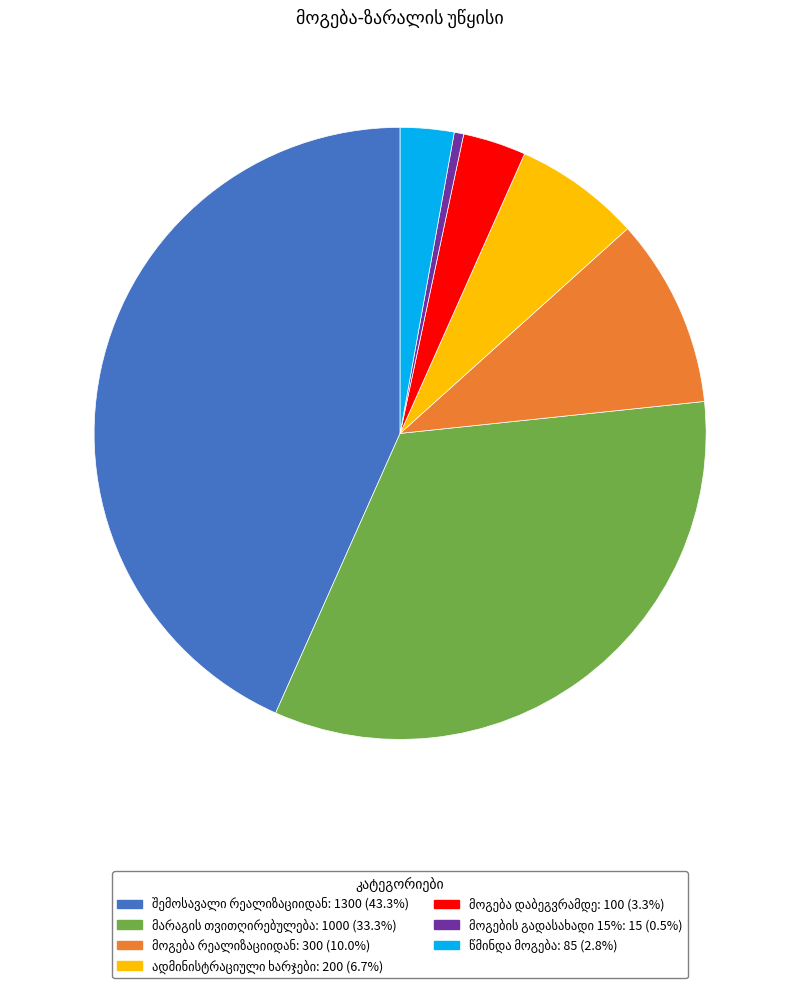

Is there any slice that represents more than half of the pie?

No